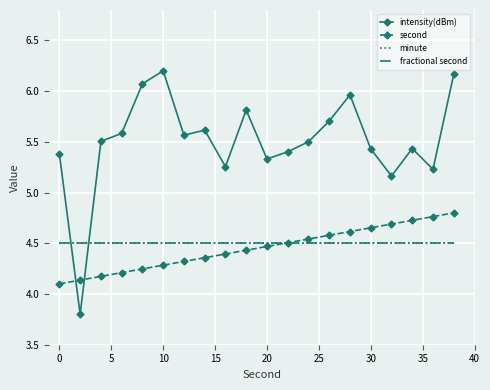

Is this an area chart (filled region under the line)?

No